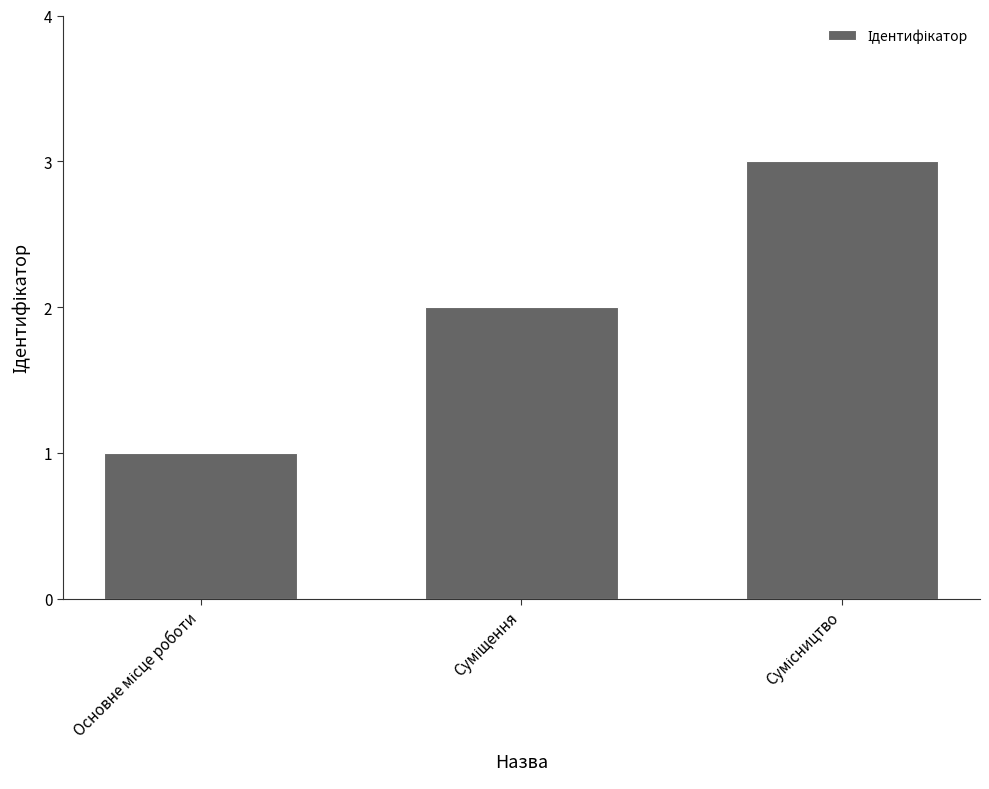

What is the greatest value displayed?

3